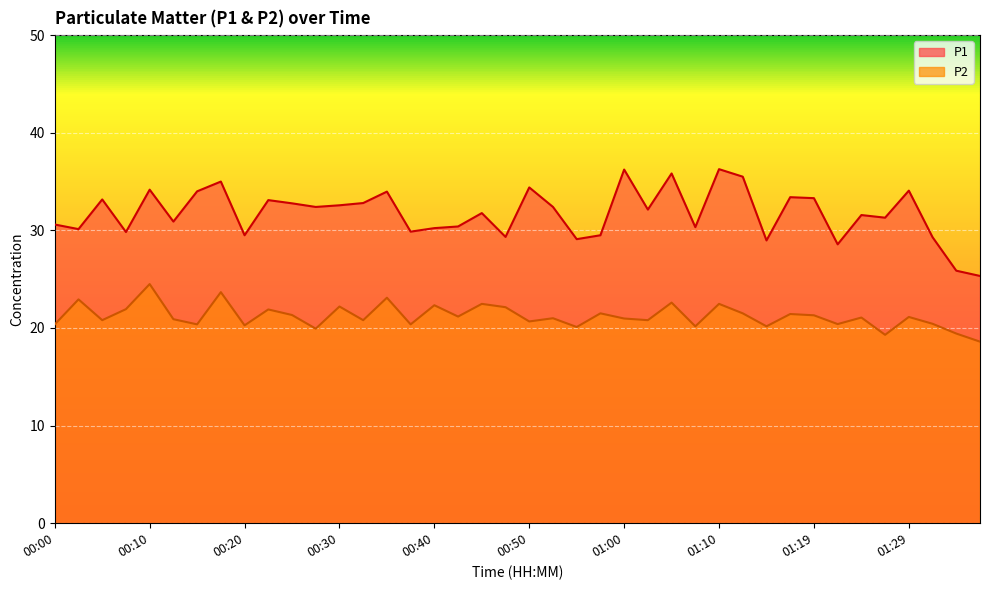

How many values in the P1 series are below 32?

20